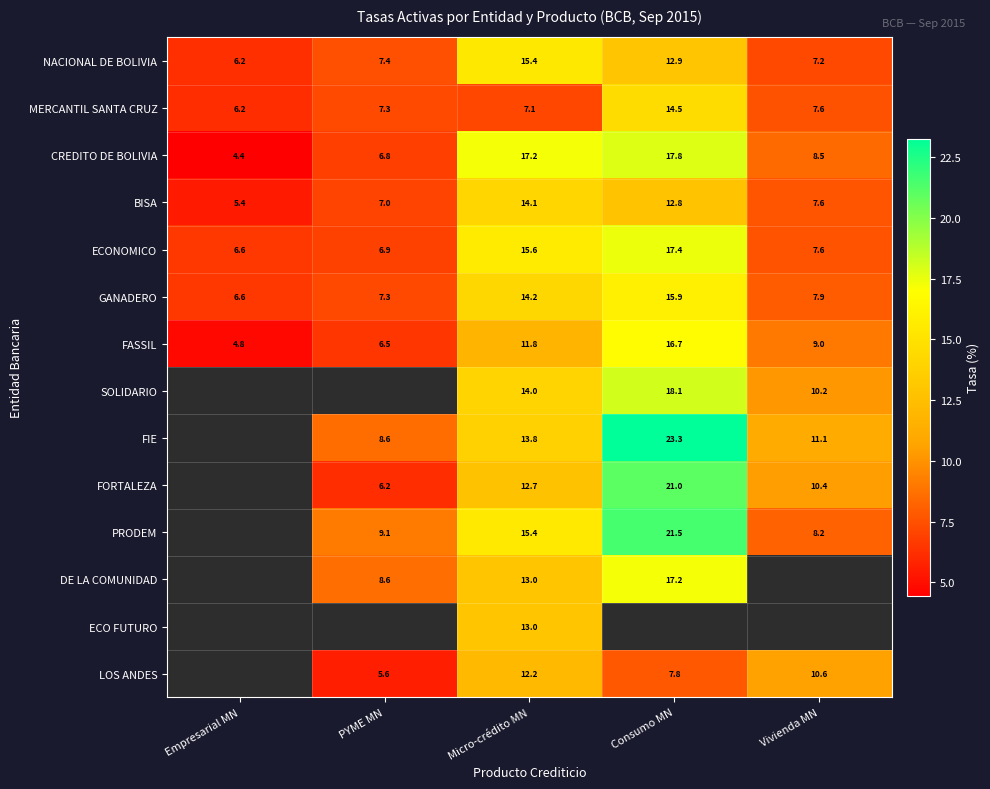

Where does the MERCANTIL SANTA CRUZ series first go above 7?

PYME MN